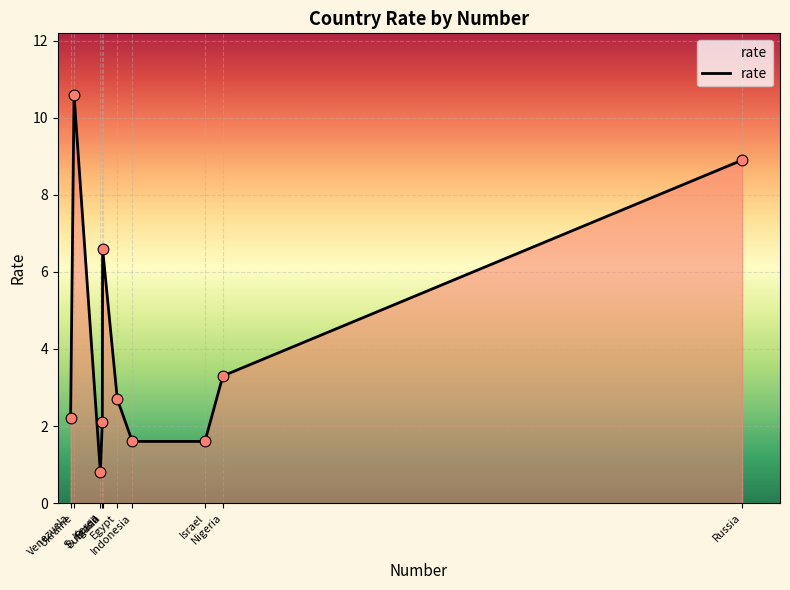

Which has a higher value, Brazil or Israel?

Brazil